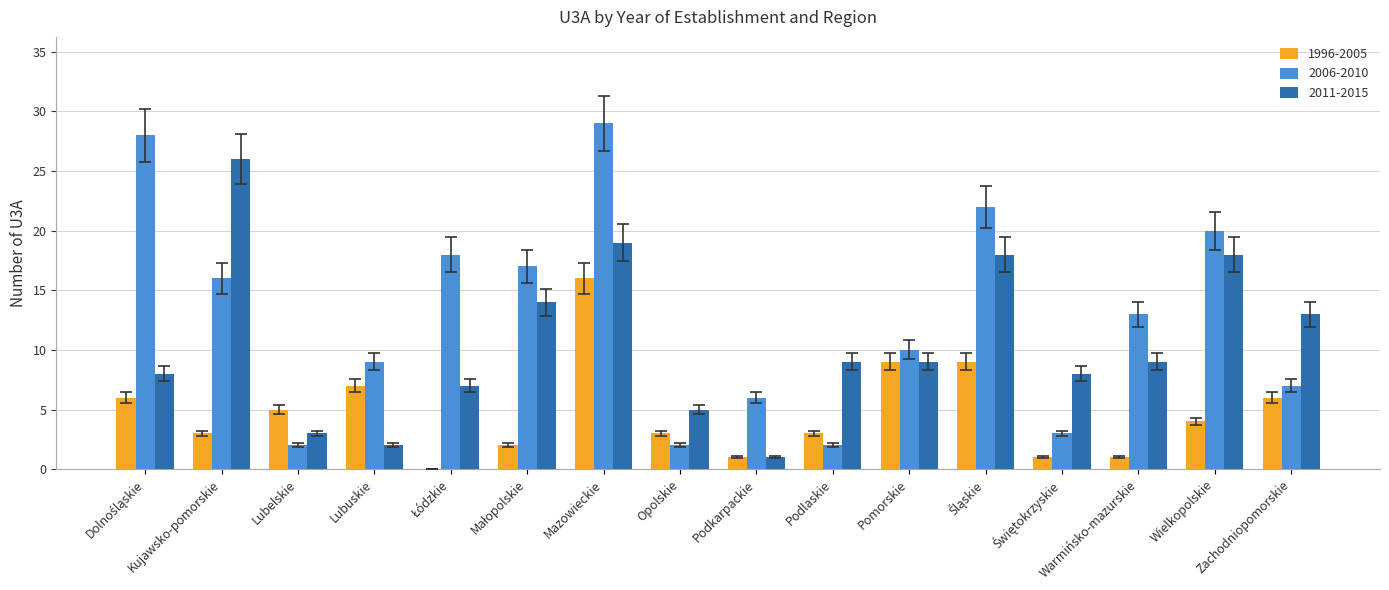

At which category is the sum across all series the highest?

Mazowieckie